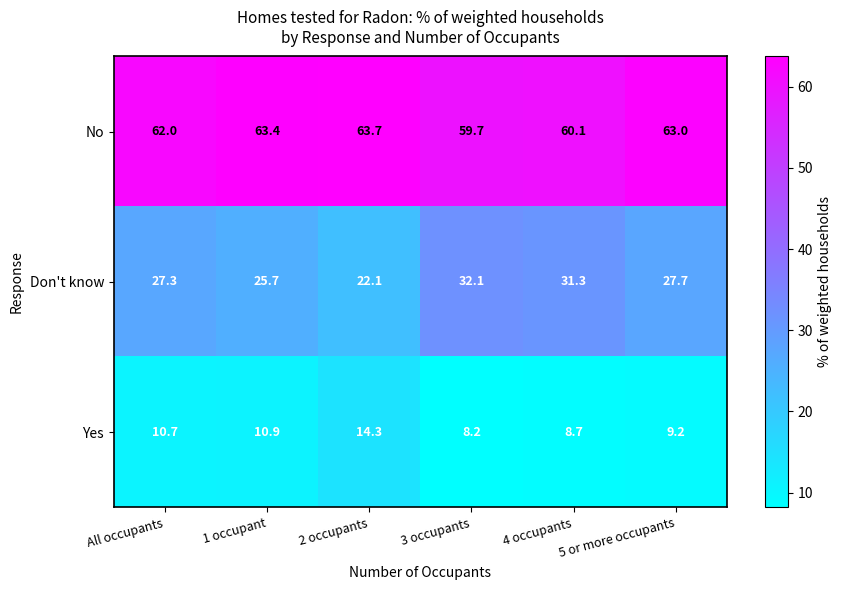

What is the spread (max minus min) of values at 3 occupants?

51.5